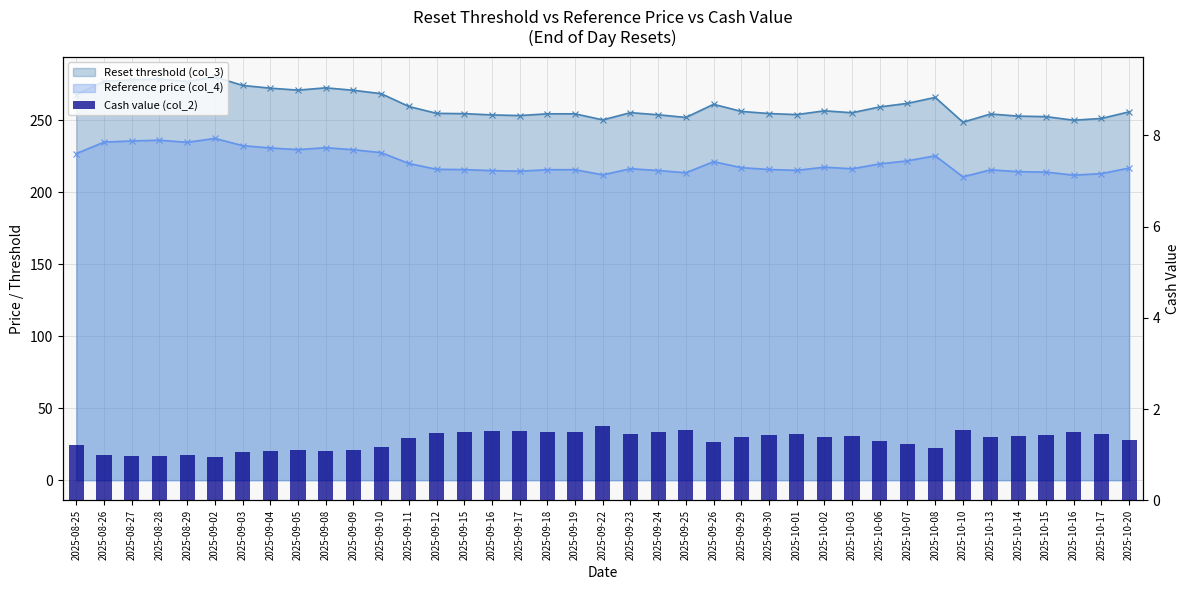

The chart shows a value of 1.6 at 2025-09-25. True or false?

True